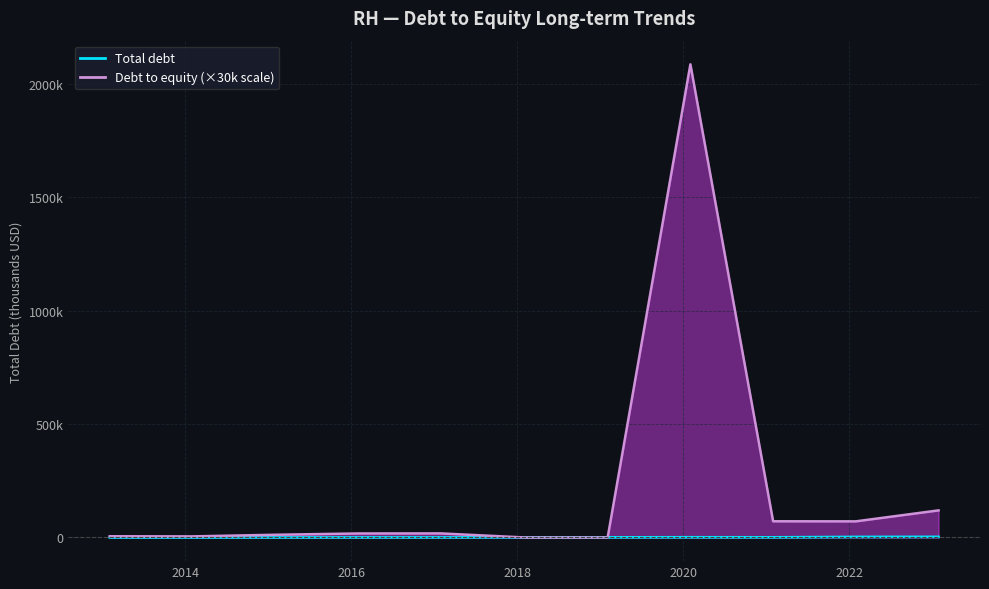

At 2014-02-01, list the series in order from smallest to largest.

Total debt, Debt to equity